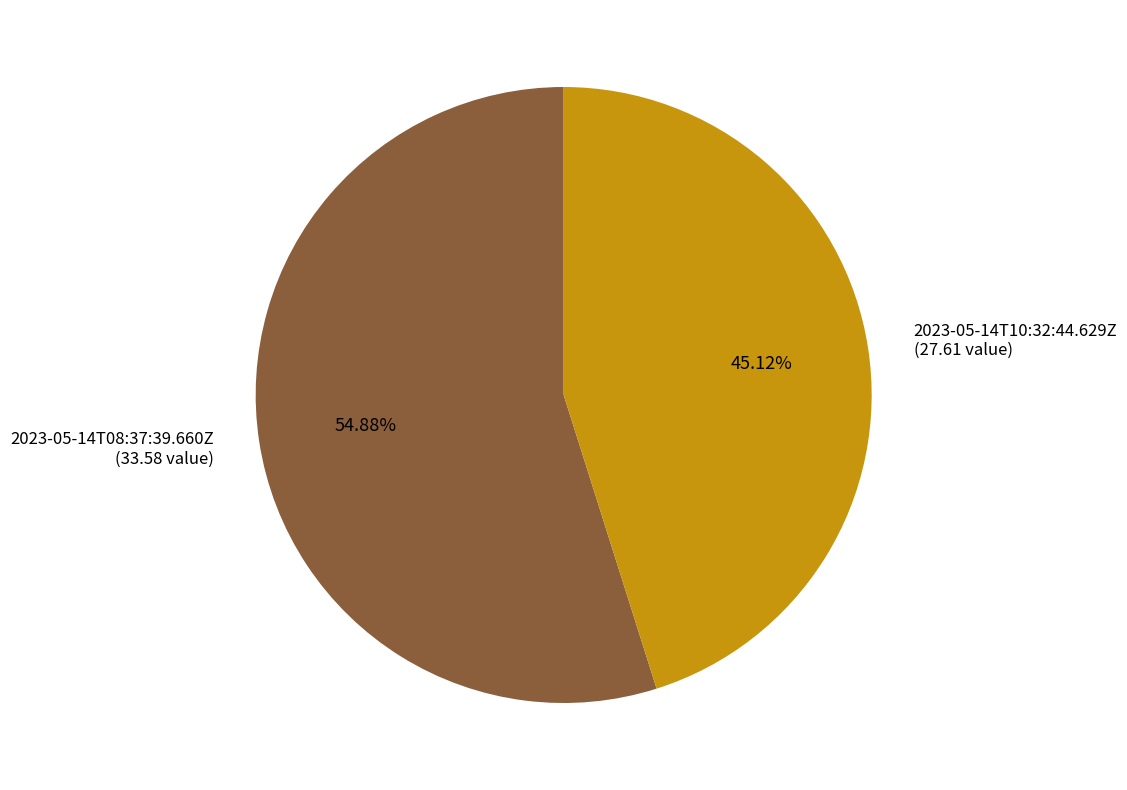

Between 2023-05-14T10:32:44.629Z and 2023-05-14T08:37:39.660Z, which is larger?

2023-05-14T08:37:39.660Z